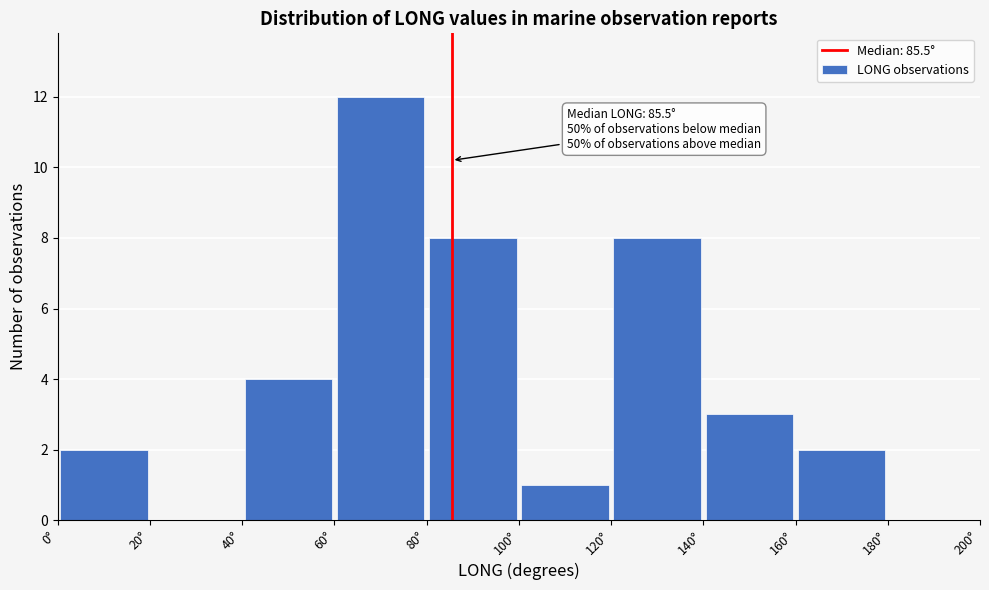

Over which range of the x-axis is the bar tallest?

60 to 80